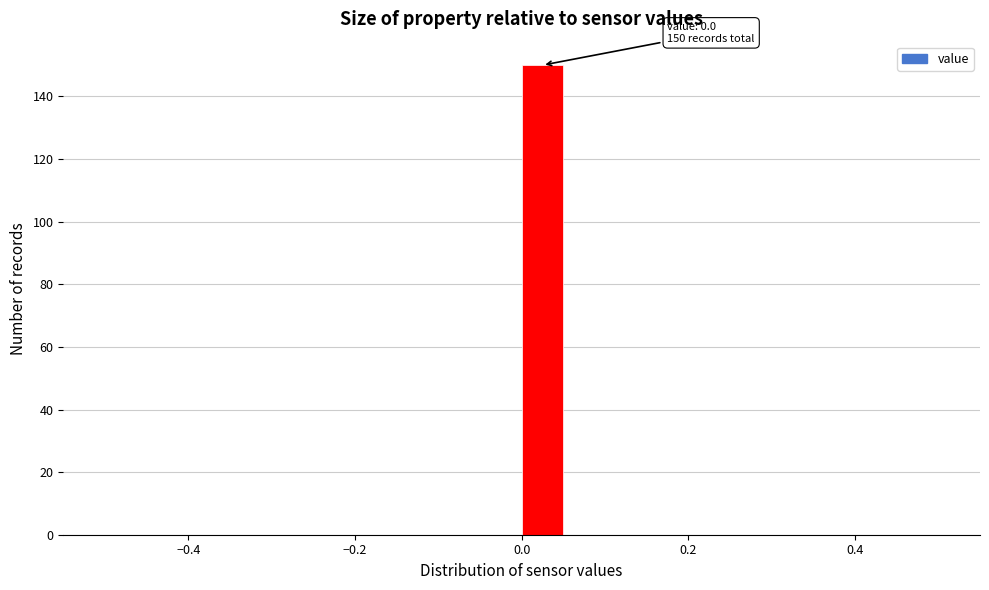

Around what value on the x-axis is the tallest bar? Give the approximate position of its centre, as read against the axis.

0.02